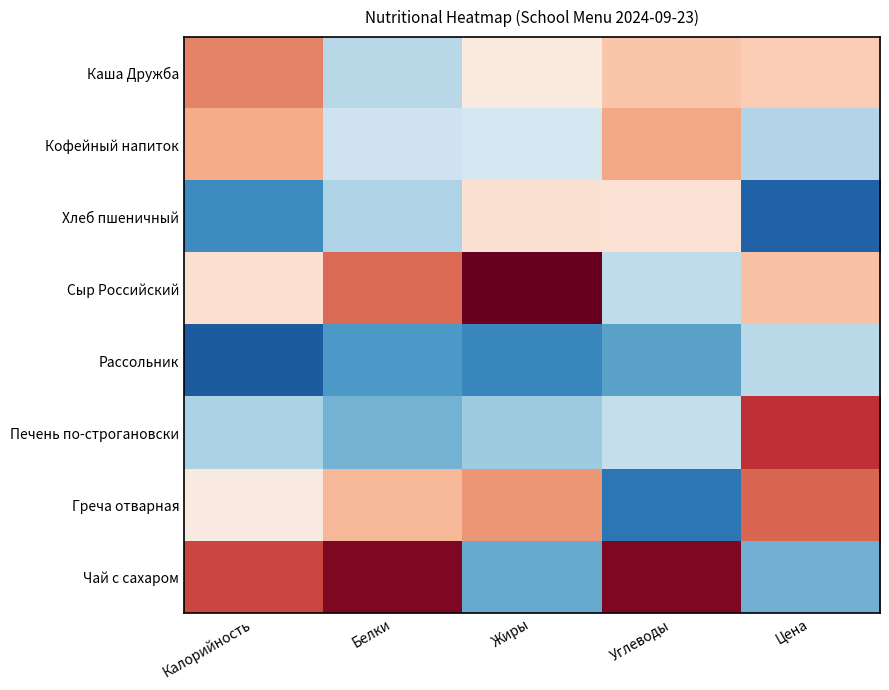

What is the greatest value displayed?

2.0